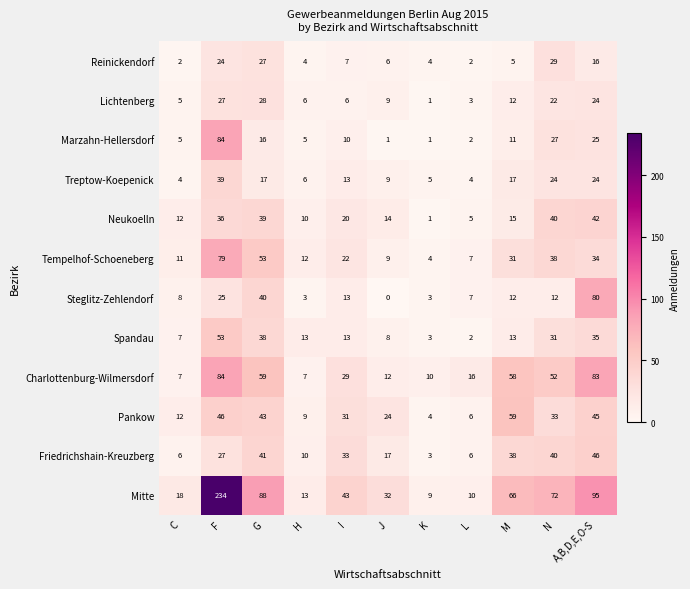

At which category is the sum across all series the highest?

F